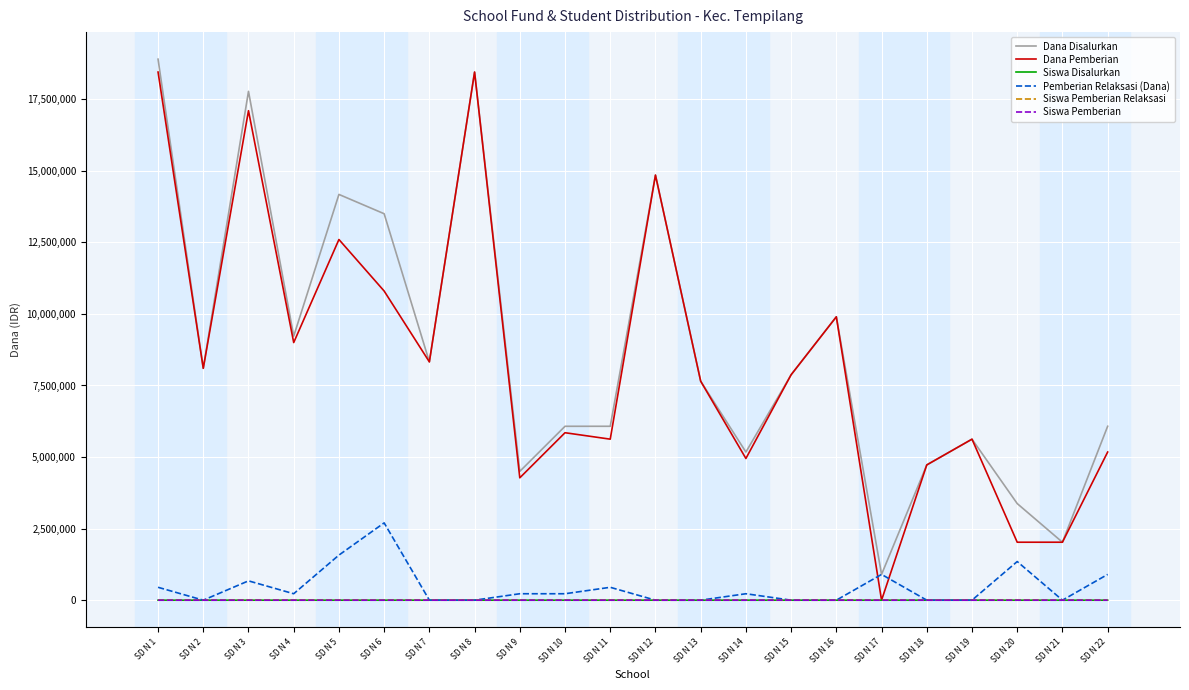

At which label does Pemberian Relaksasi (Dana) reach its peak?

SD N 6